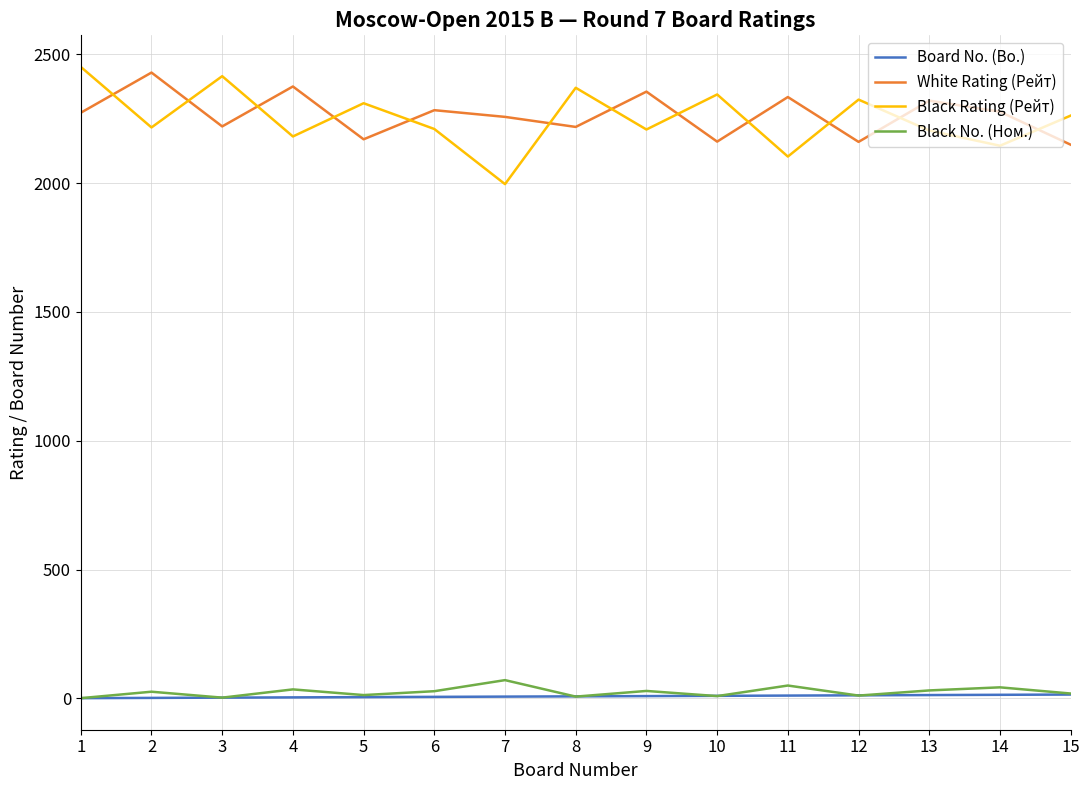

Which series has the widest spread of values?

Black Rating (Рейт)